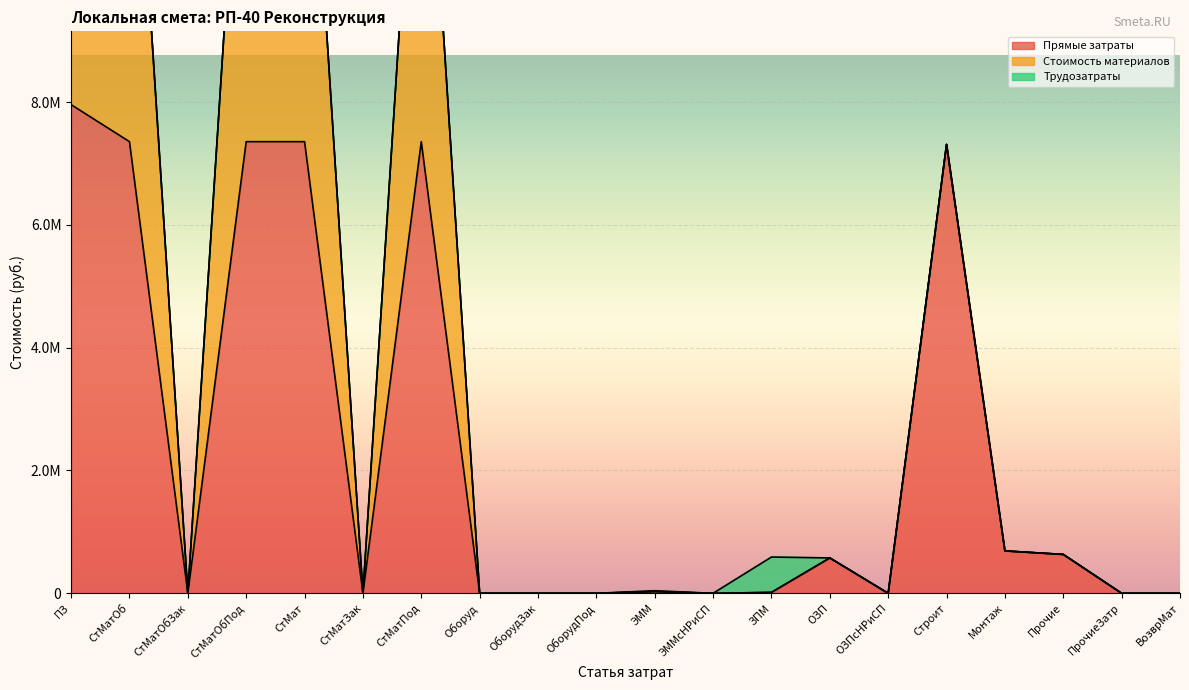

Between СтМатОб and Монтаж, which series saw the biggest shift?

Стоимость материалов